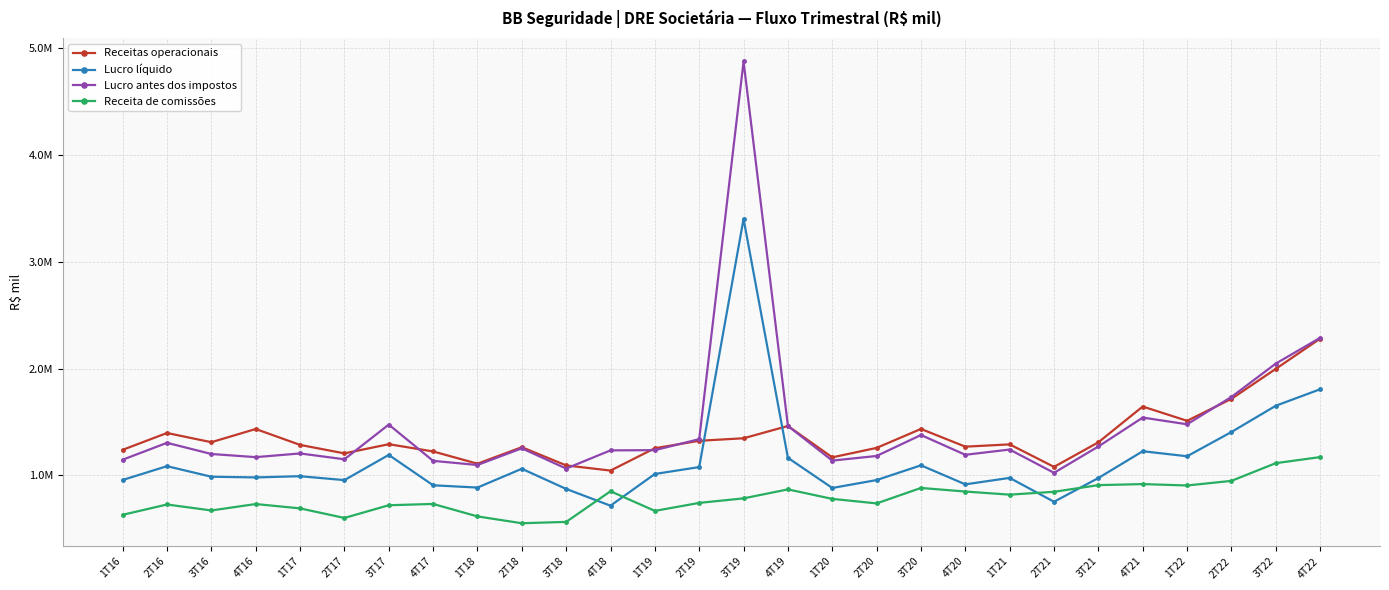

The value of Receitas operacionais at 1T20 is 1169376.0. True or false?

True